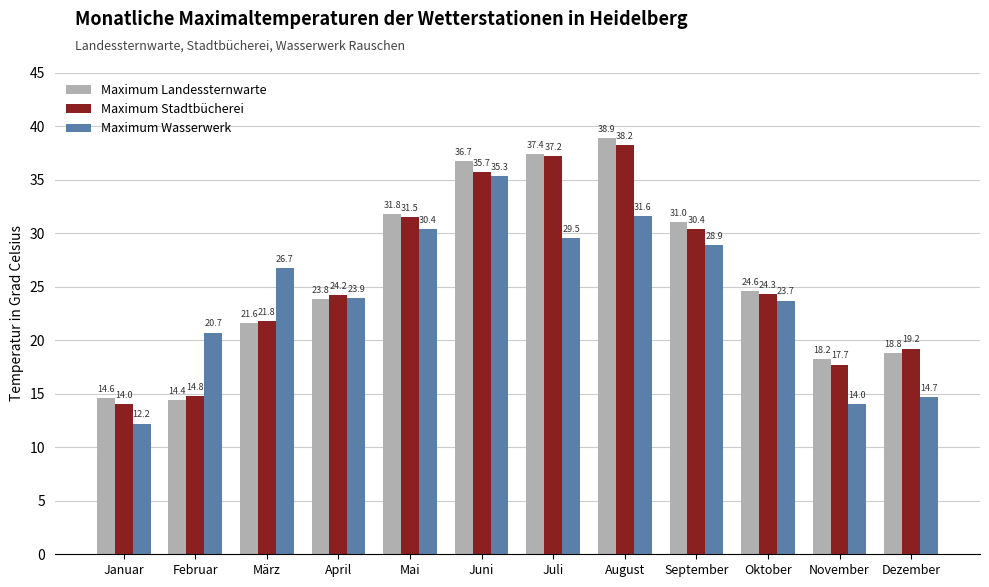

At which category does the chart reach its minimum across all series?

Januar